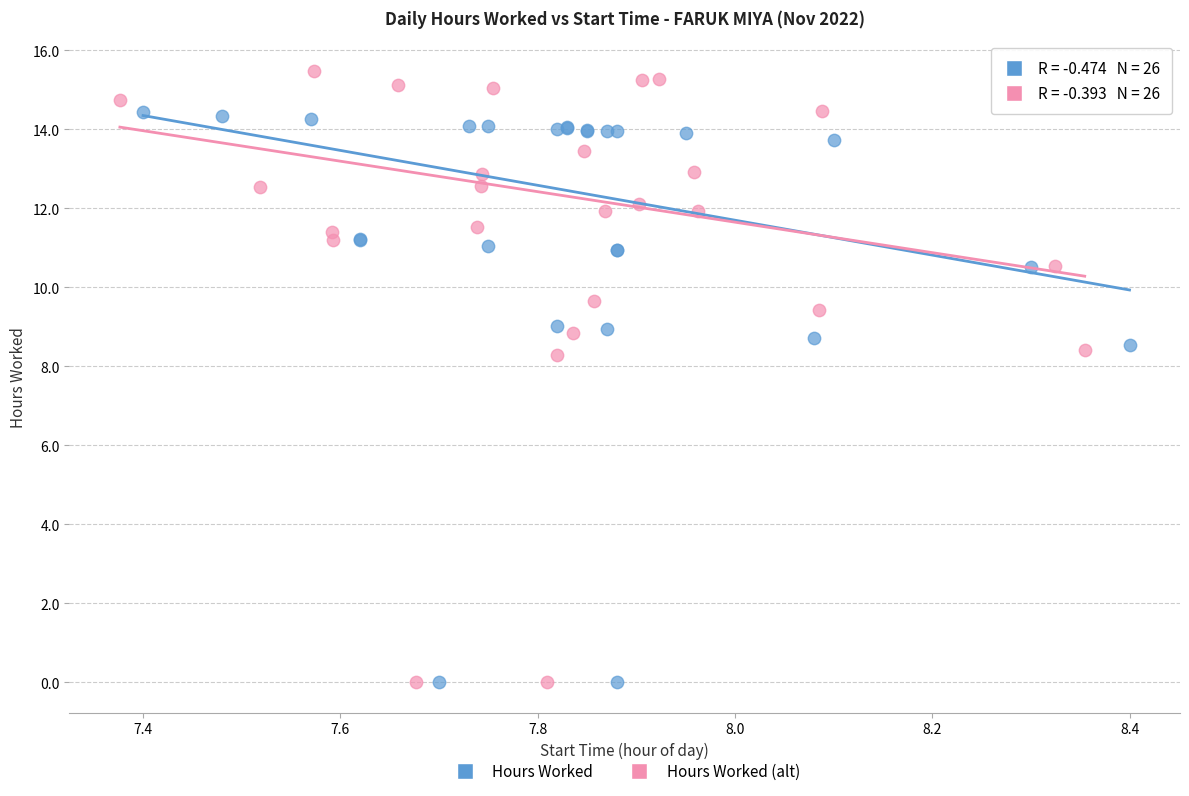

What are all the series names shown in the legend?

Hours Worked, Hours Worked (alt)